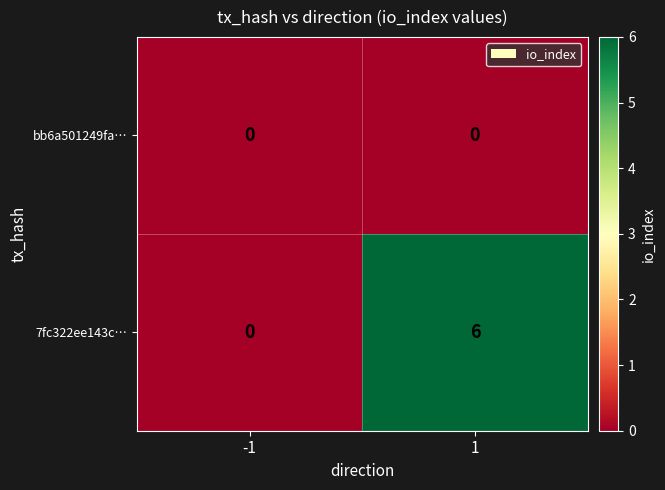

Which series has the widest spread of values?

7fc322ee143c…